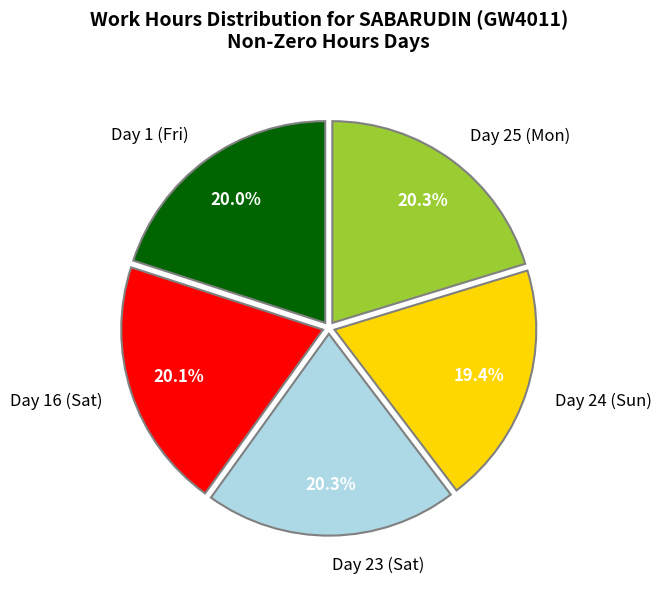

The Day 24 (Sun) slice represents 32% of the pie. True or false?

False